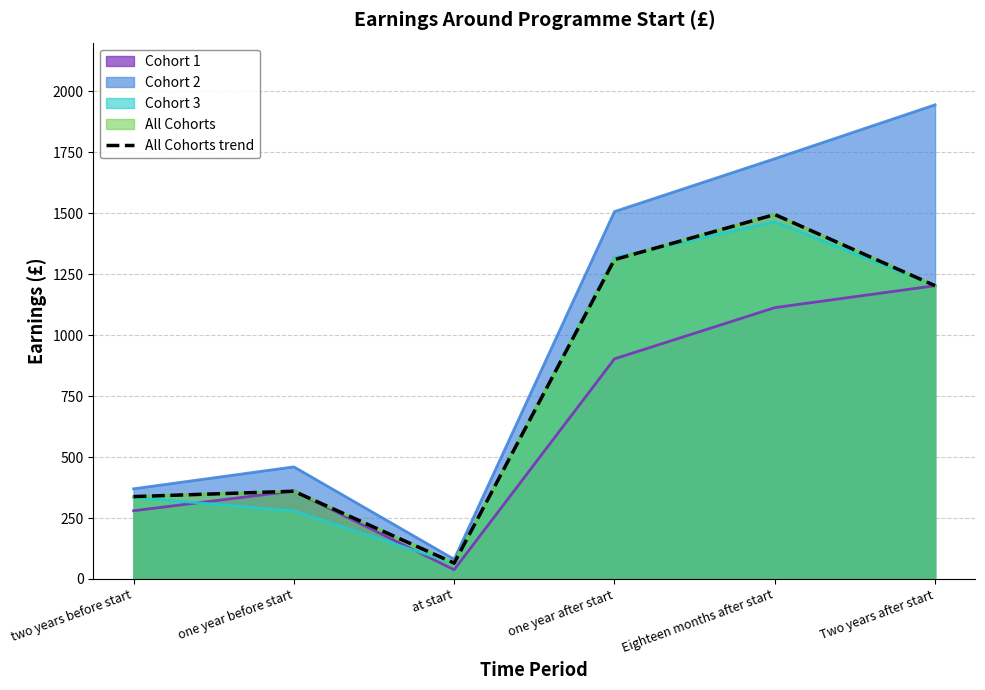

How many categories are shown in the chart?

6